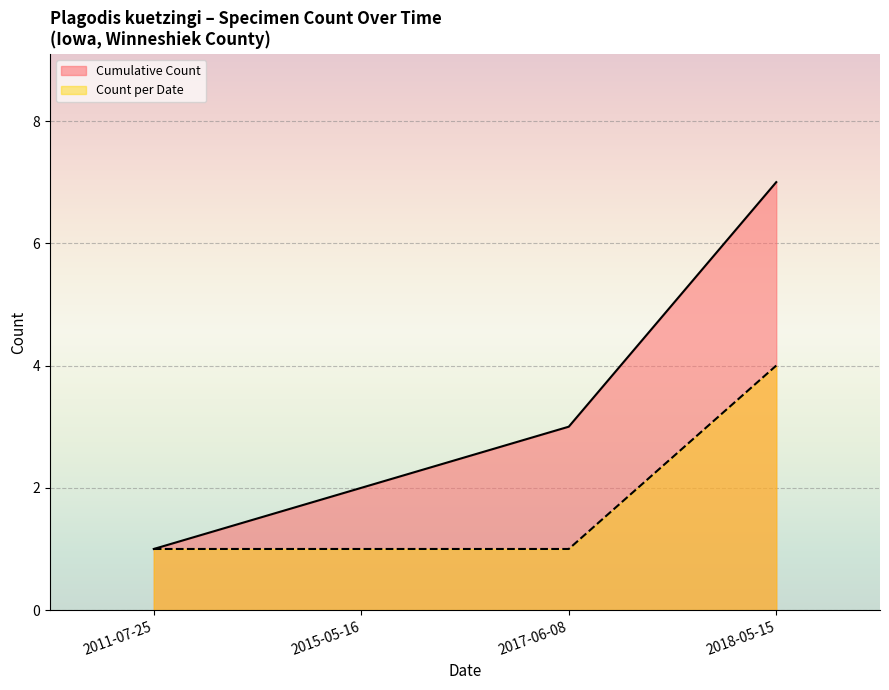

Between 2018-05-15 and 2015-05-16, which is larger?

2018-05-15